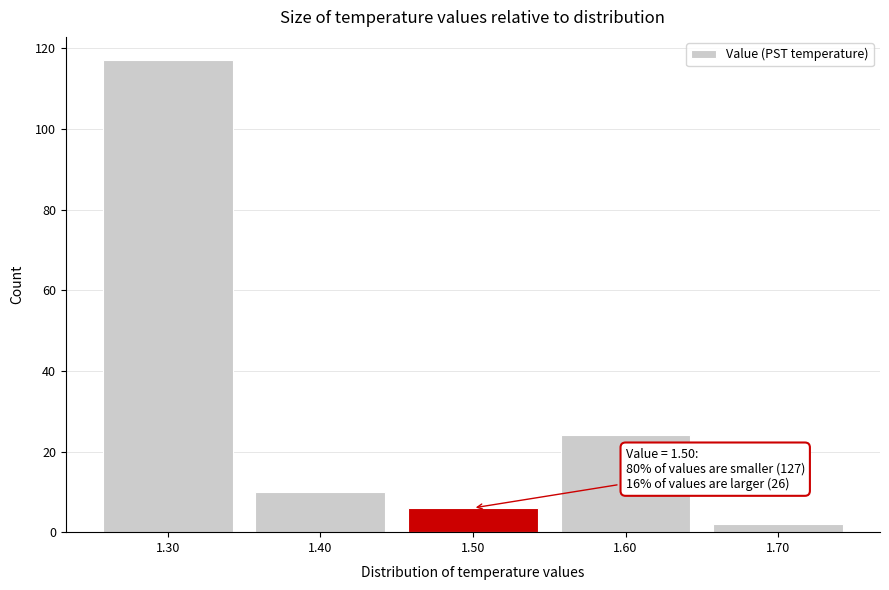

Over which range of the x-axis is the bar tallest?

1.25 to 1.35